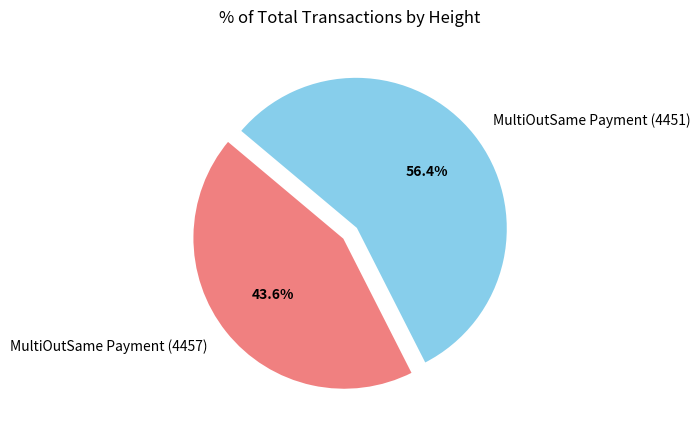

What percentage do MultiOutSame Payment (4451) and MultiOutSame Payment (4457) together represent?

100.0%